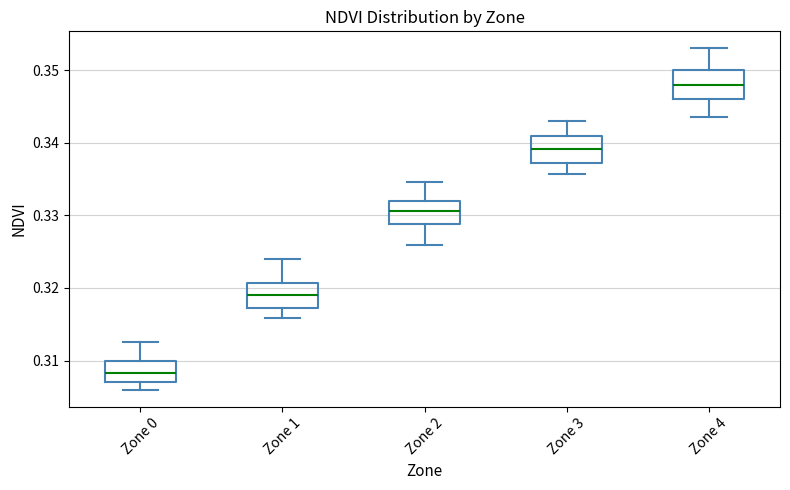

Reading left to right, transcribe this box plot: for each box, give where its median line is, the range the box spans, and where its two whiskers end, as read against the y-axis. The values are not printed on the chart, so give them approximately, as read against the axis.

Zone 0: median 0.308, box 0.307 to 0.310, whiskers 0.306 to 0.313
Zone 1: median 0.319, box 0.317 to 0.321, whiskers 0.316 to 0.324
Zone 2: median 0.331, box 0.329 to 0.332, whiskers 0.326 to 0.335
Zone 3: median 0.339, box 0.337 to 0.341, whiskers 0.336 to 0.343
Zone 4: median 0.348, box 0.346 to 0.350, whiskers 0.344 to 0.353